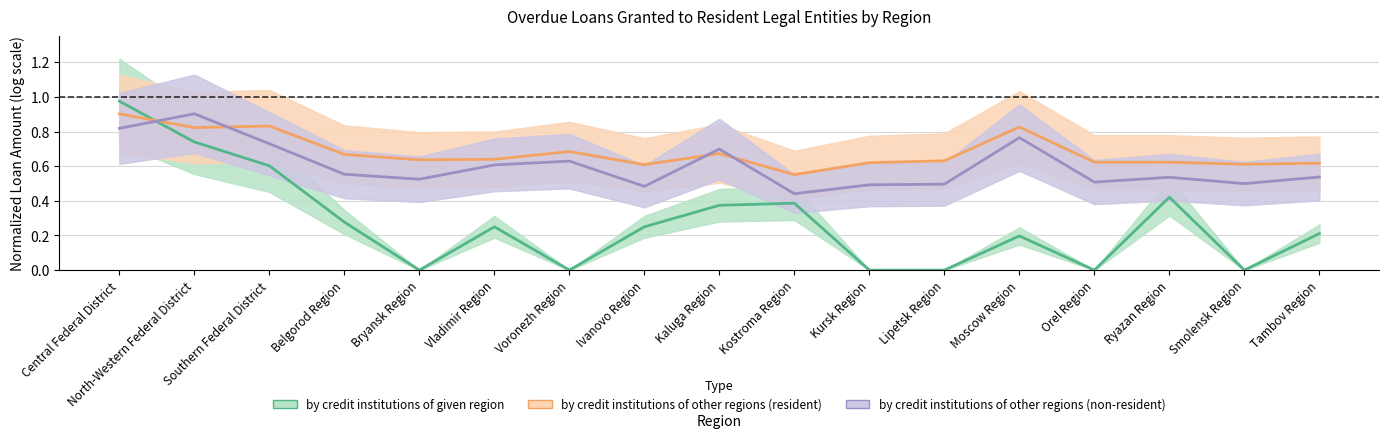

Where is the first local maximum for by credit institutions of given region?

Vladimir Region